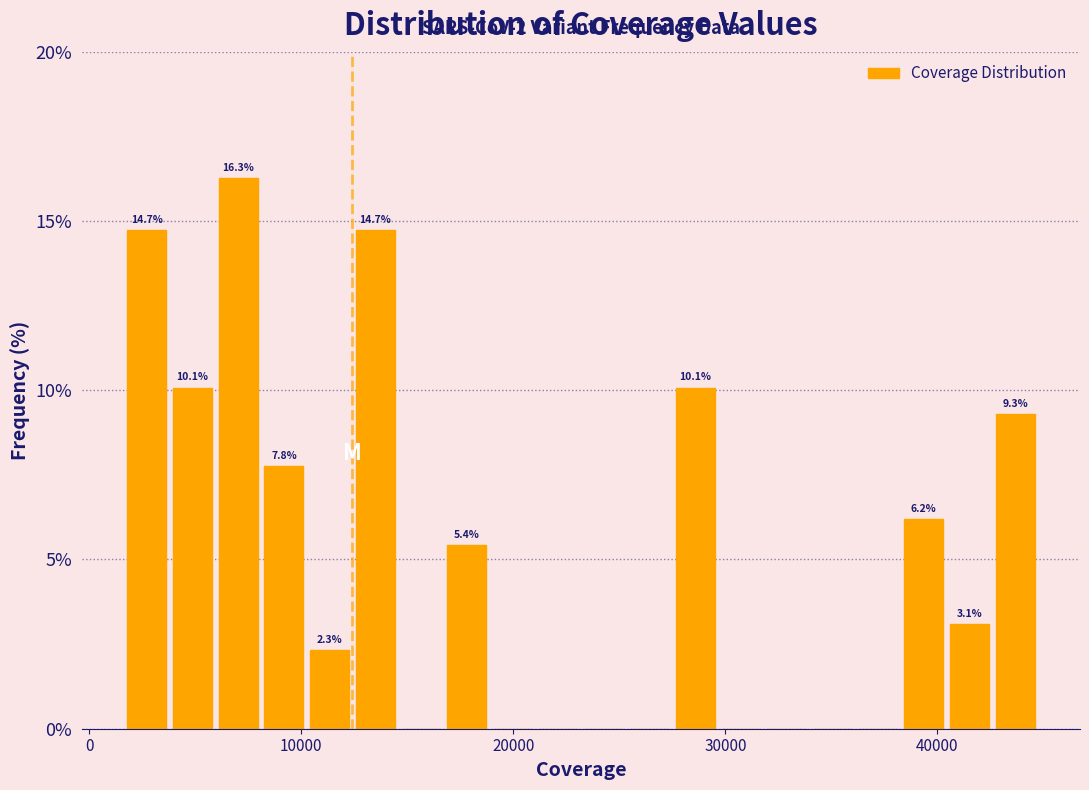

Around what value on the x-axis is the tallest bar? Give the approximate position of its centre, as read against the axis.

7000